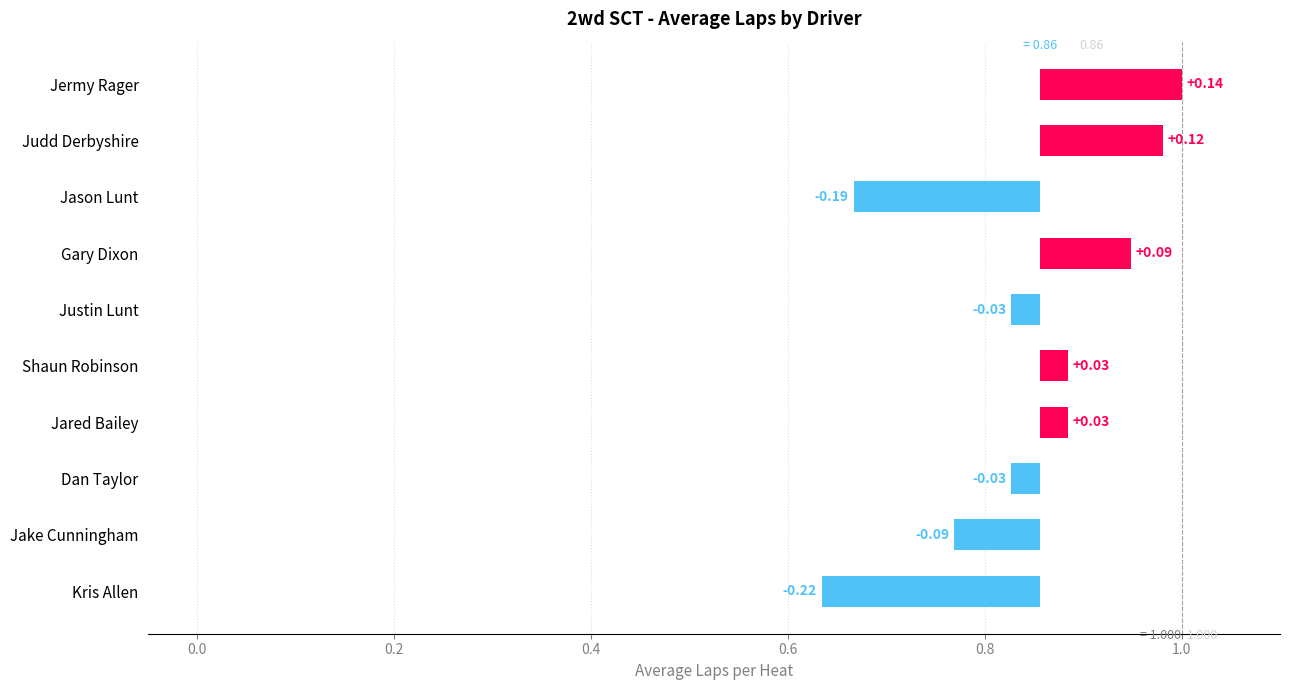

What is the change in value from Gary Dixon to Jake Cunningham?

-0.2